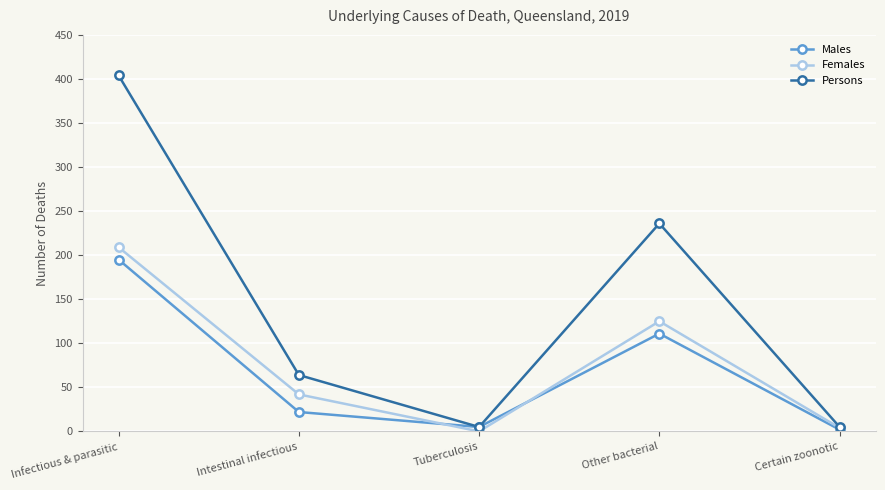

Which series has the largest range (max minus min)?

Persons